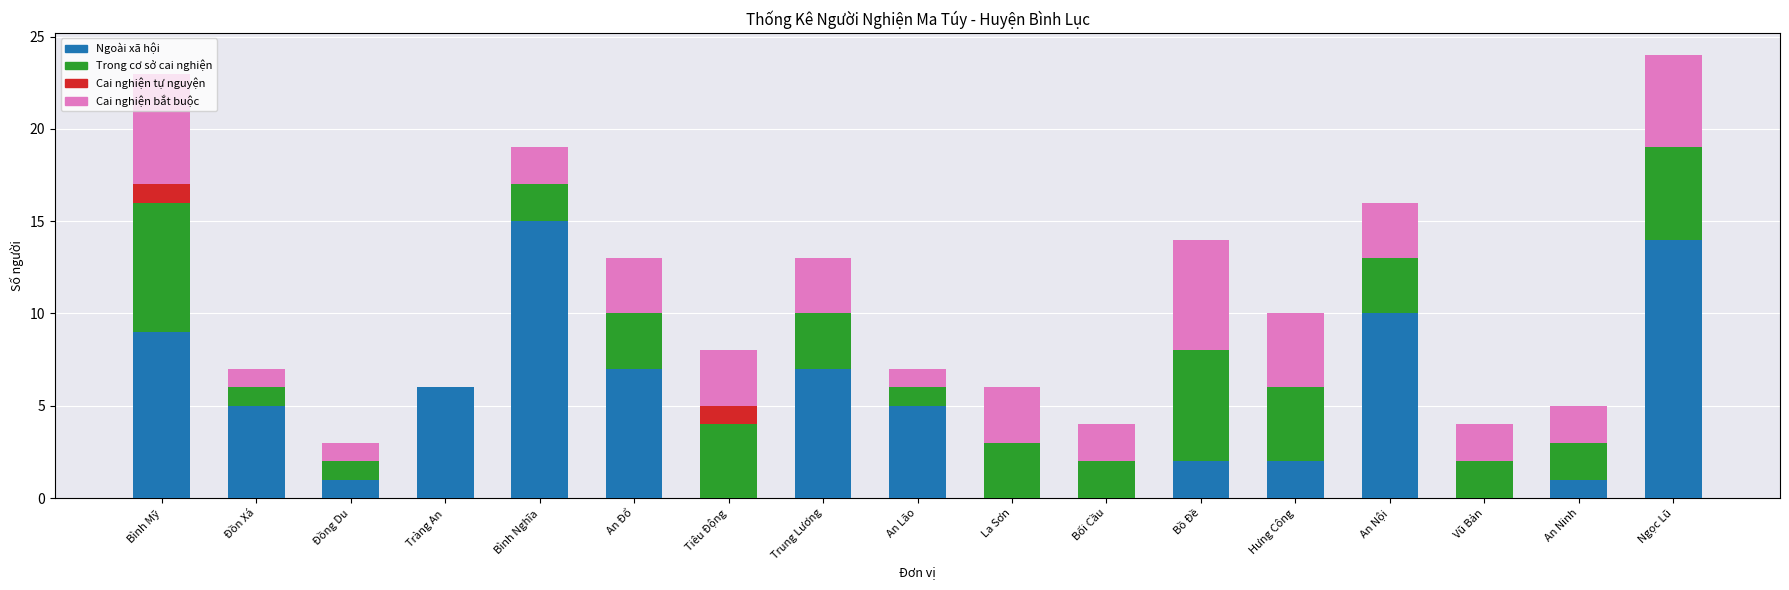

What is the maximum value for Ngoài xã hội?

15